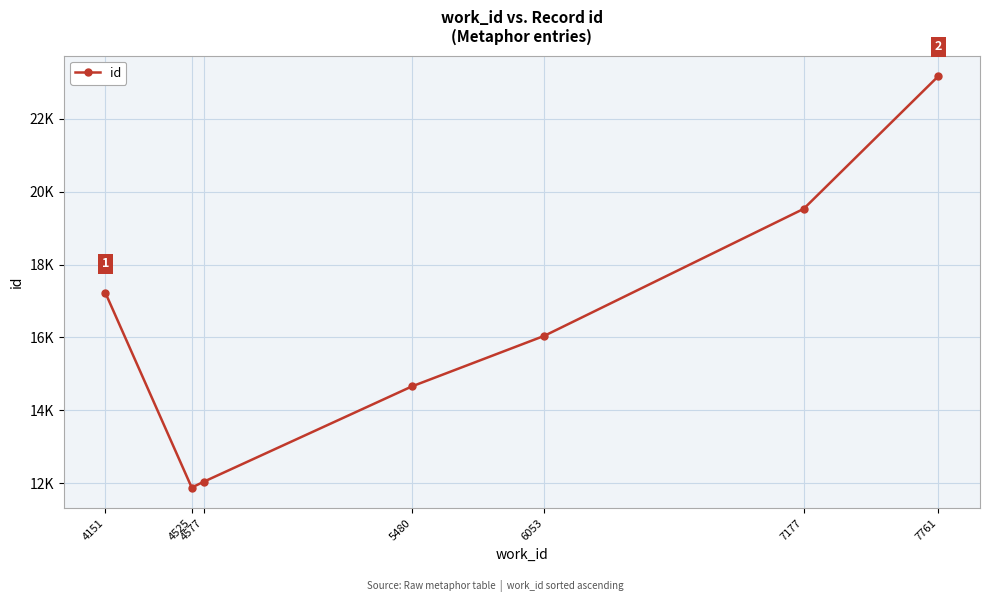

The chart shows a value of 7209 at 6053. True or false?

False